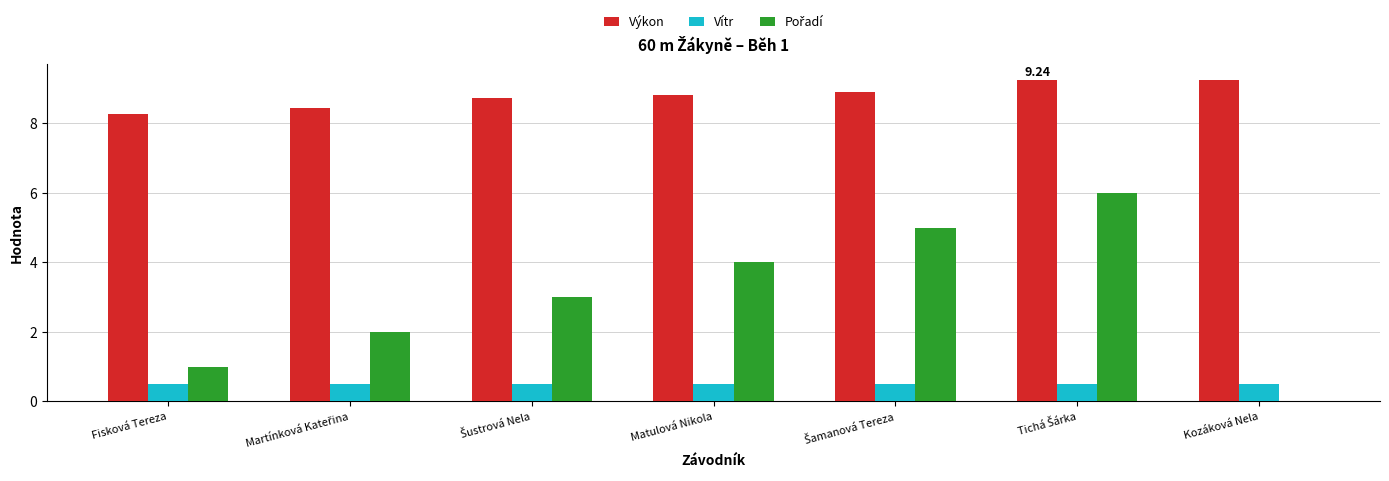

Which series has the largest total across all categories?

Výkon